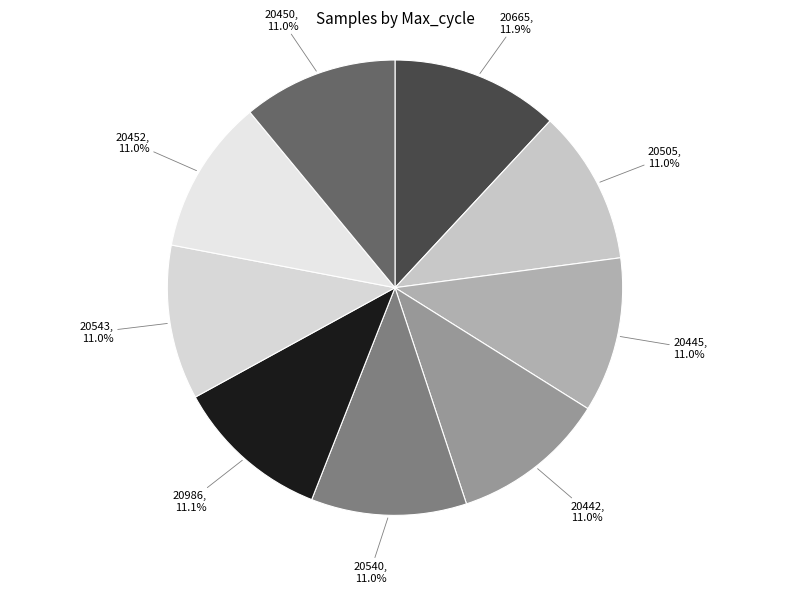

Is 20450 the majority of the pie?

No